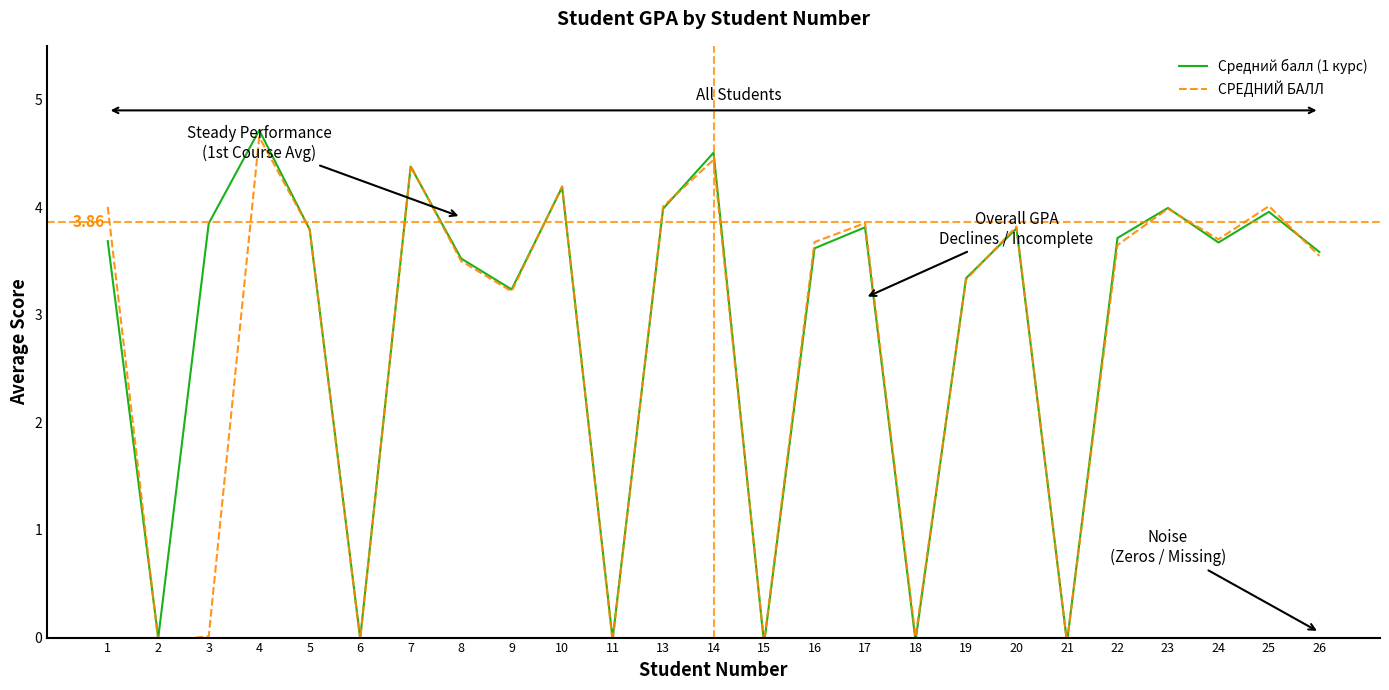

Reading left to right, extract all data points from this chart.

Средний балл (1 курс): 1=3.7	2=-0.0	3=3.8	4=4.7	5=3.8	6=-0.0	7=4.4	8=3.5	9=3.2	10=4.2	11=-0.0	13=4.0	14=4.5	15=-0.1	16=3.6	17=3.8	18=-0.0	19=3.3	20=3.8	21=-0.0	22=3.7	23=4.0	24=3.7	25=4.0	26=3.6
СРЕДНИЙ БАЛЛ: 1=4.0	2=-0.0	3=0.0	4=4.7	5=3.8	6=-0.0	7=4.4	8=3.5	9=3.2	10=4.2	11=-0.0	13=4.0	14=4.4	15=-0.0	16=3.7	17=3.9	18=0.0	19=3.3	20=3.8	21=-0.0	22=3.6	23=4.0	24=3.7	25=4.0	26=3.5